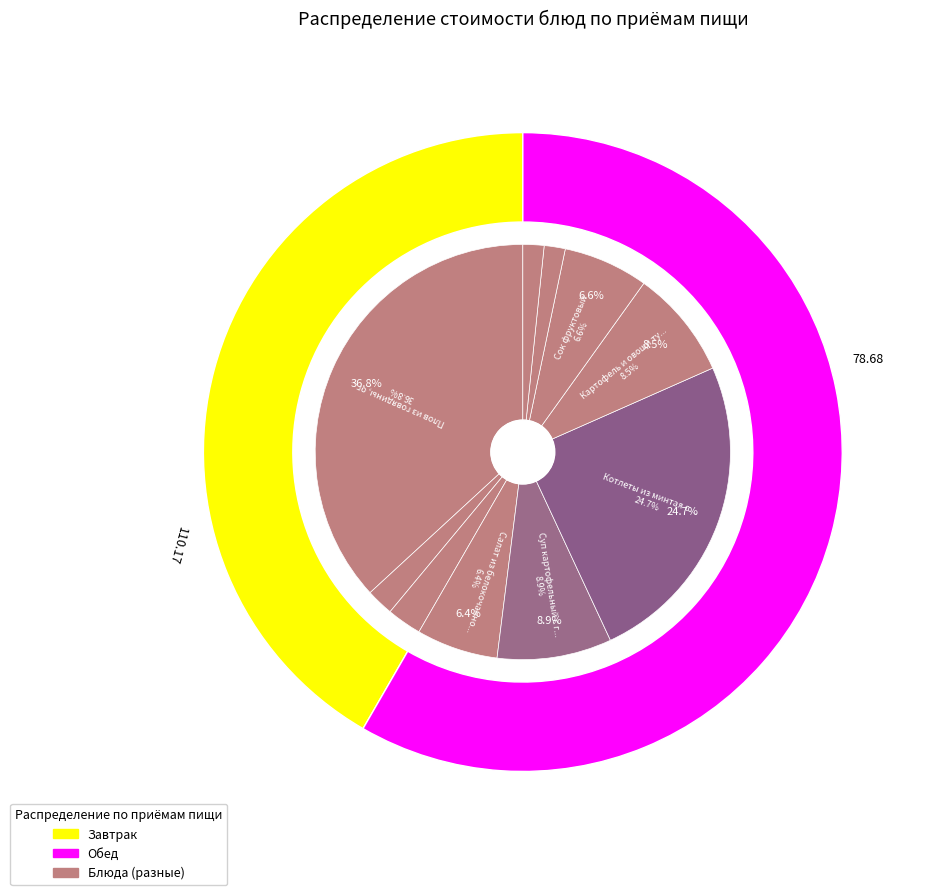

Approximately how many times larger is the value at Сок фруктовый compared to Салат из белокочанной капусты?

1.0